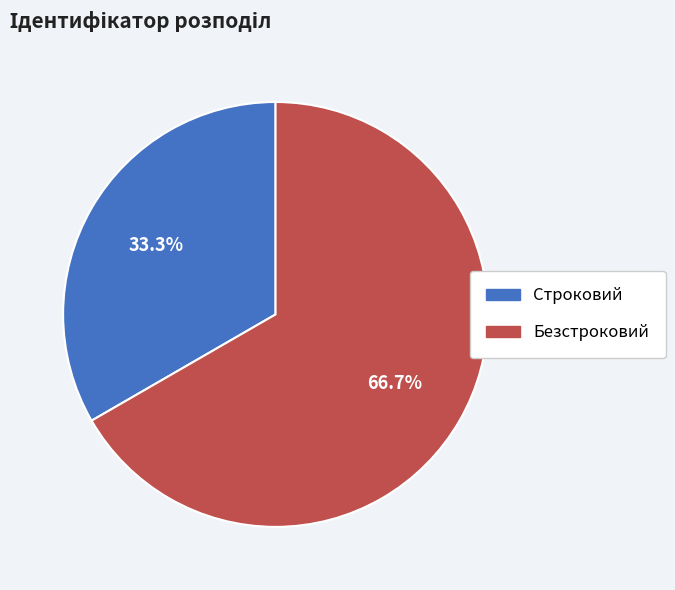

To the nearest percent, what is the difference between the Безстроковий and Строковий slice percentages?

33%